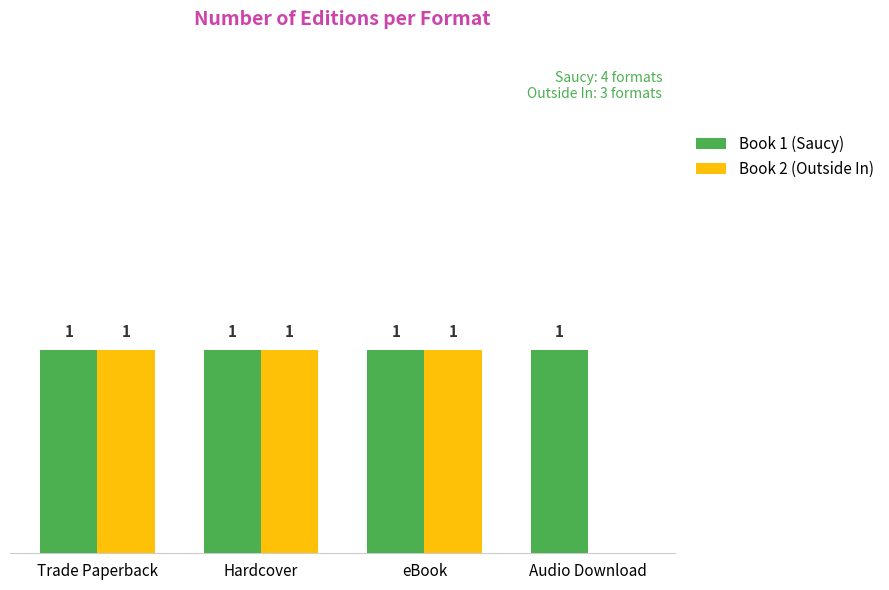

At which label is Book 2 (Outside In) closest to 0?

Audio Download